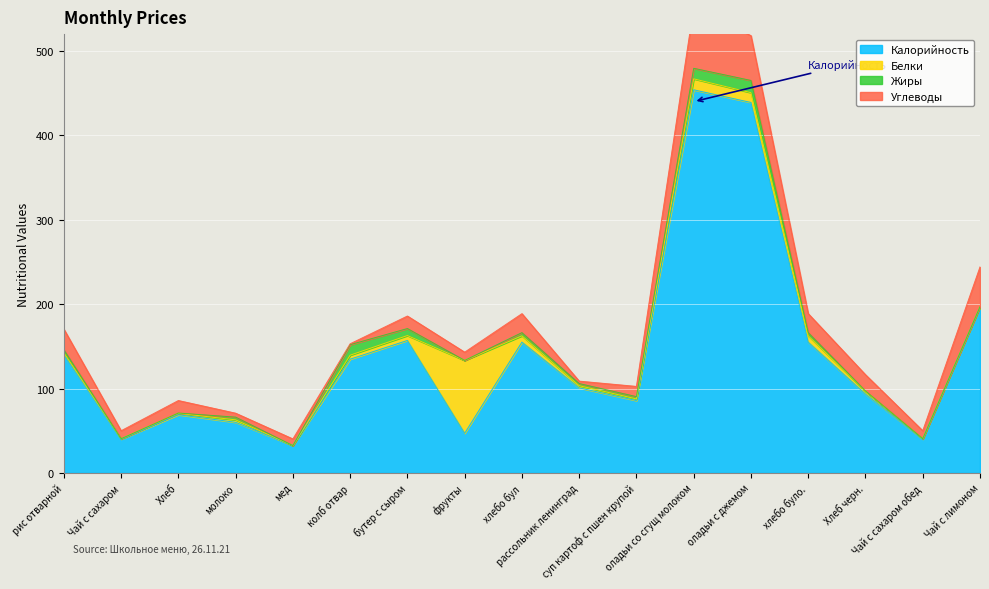

What is the minimum value for Калорийность?

32.4